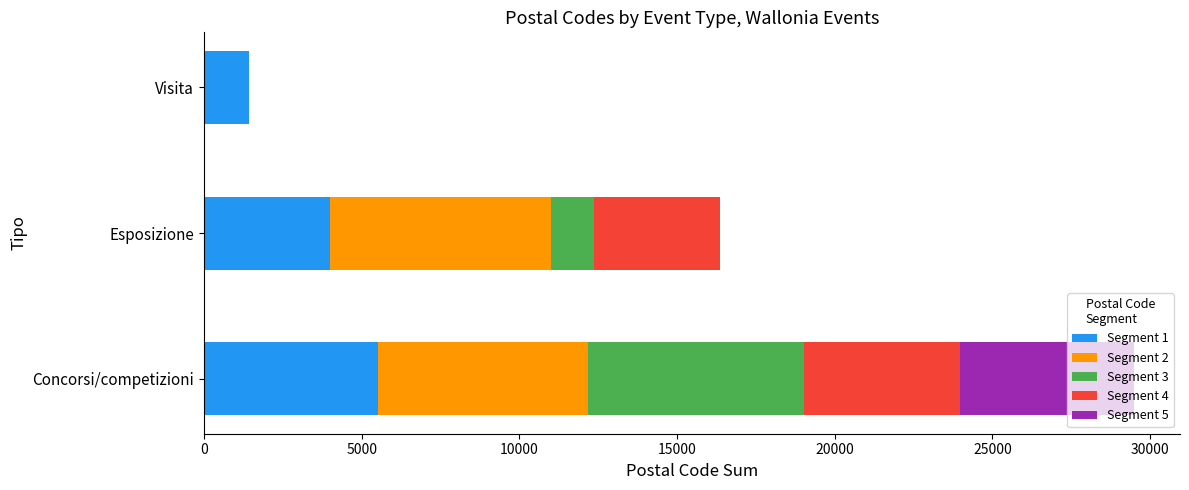

What is the total value across all series at Esposizione?

16370